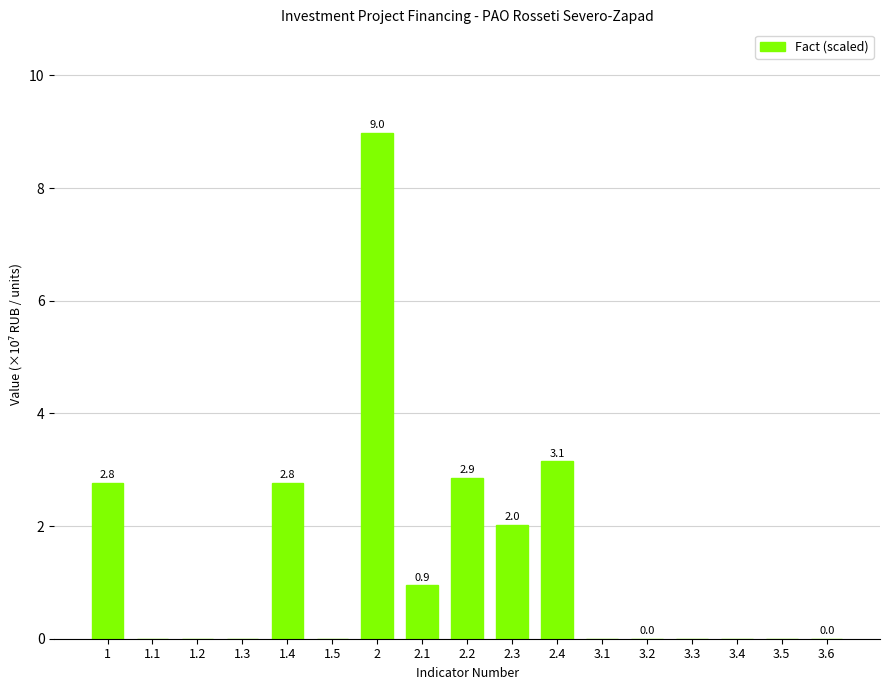

What is the maximum value shown in the chart?

9.0